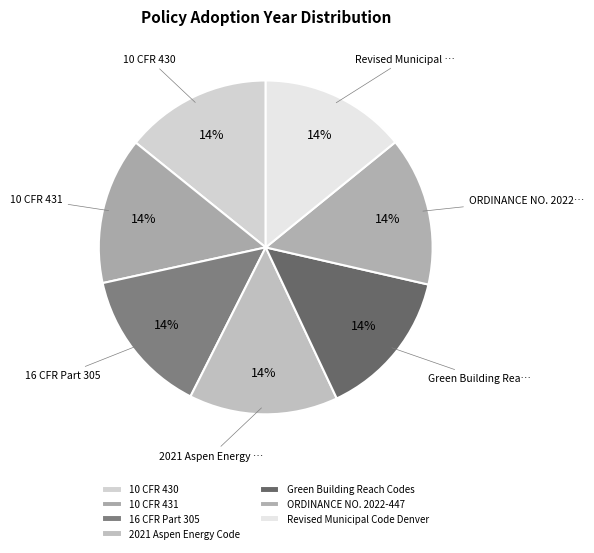

What percentage is the ORDINANCE NO. 2022-447 slice, to the nearest percent?

14%